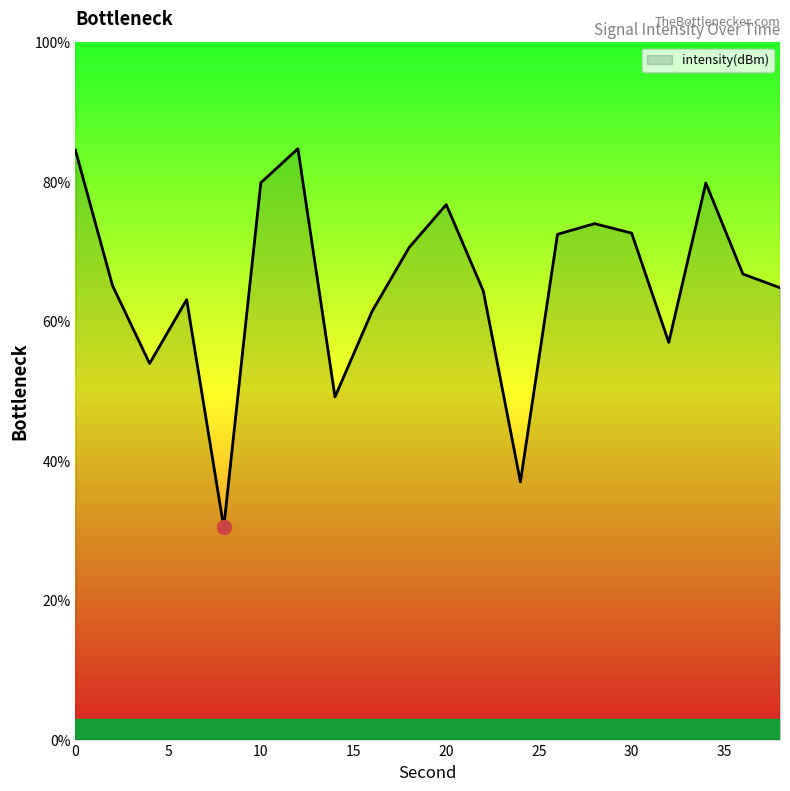

What is the difference between the maximum and minimum values?

54.3